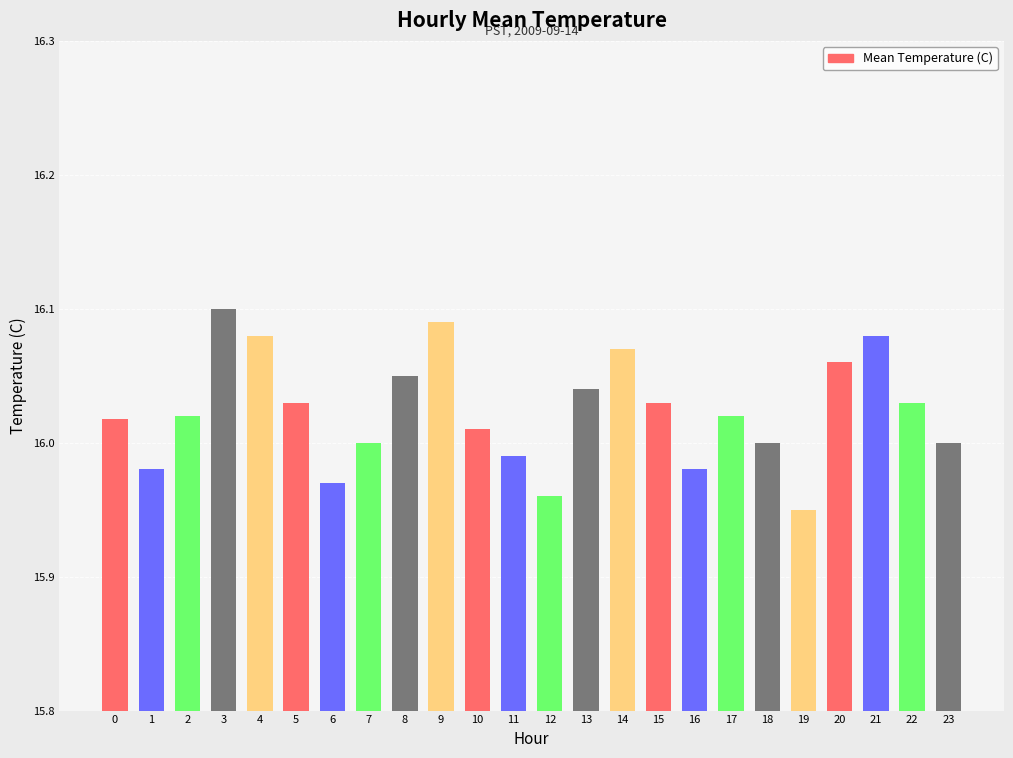

True or false: the data shows 5.4 at 22.

False